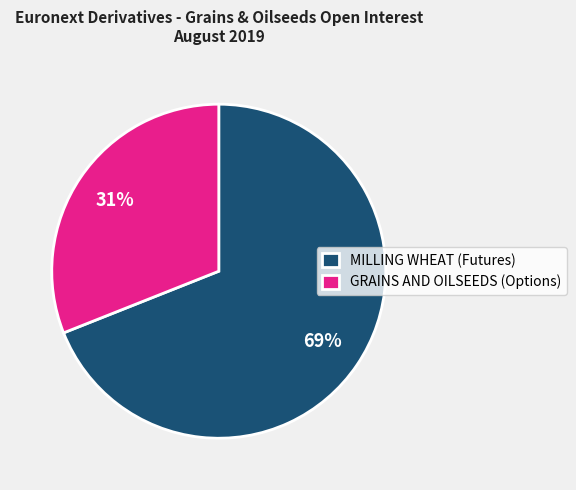

Which has a higher value, MILLING WHEAT (Futures) or GRAINS AND OILSEEDS (Options)?

MILLING WHEAT (Futures)